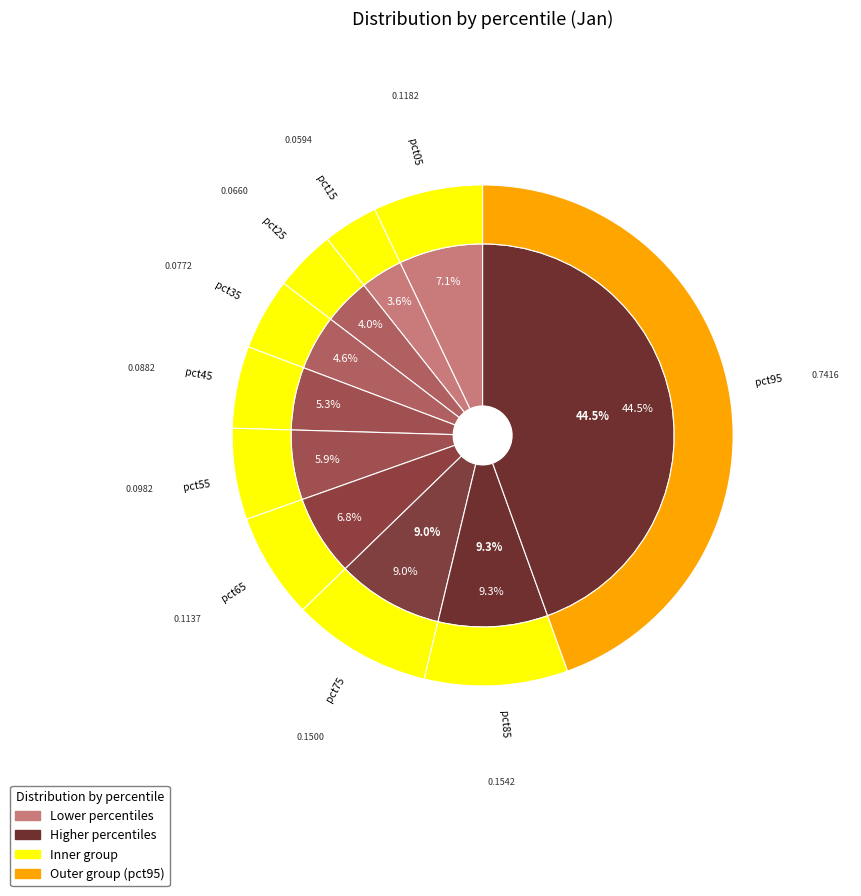

How many segments does this pie chart have?

10